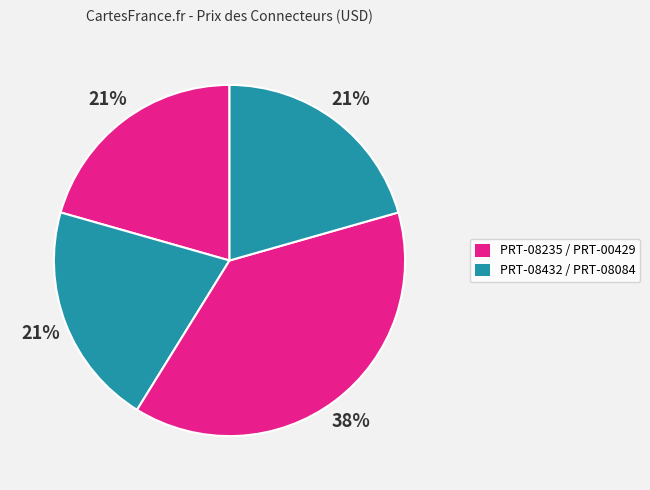

Count the number of slices in the pie.

4